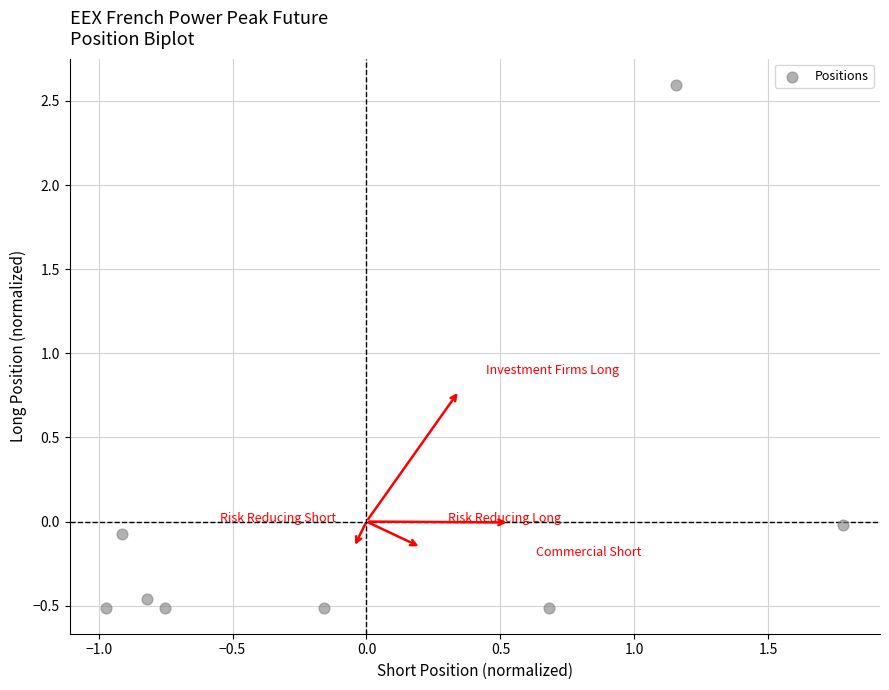

What is the range of X values (max minus min)?

2.7